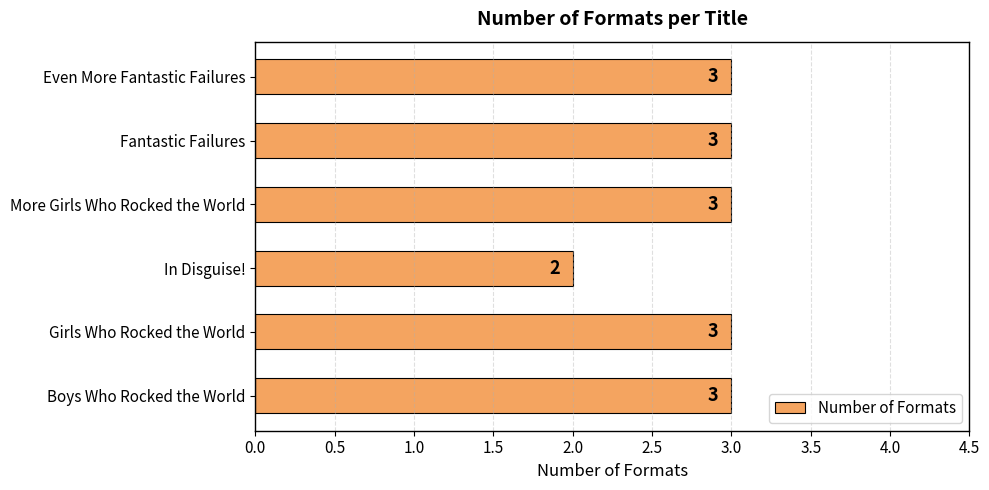

What is the minimum value shown in the chart?

2